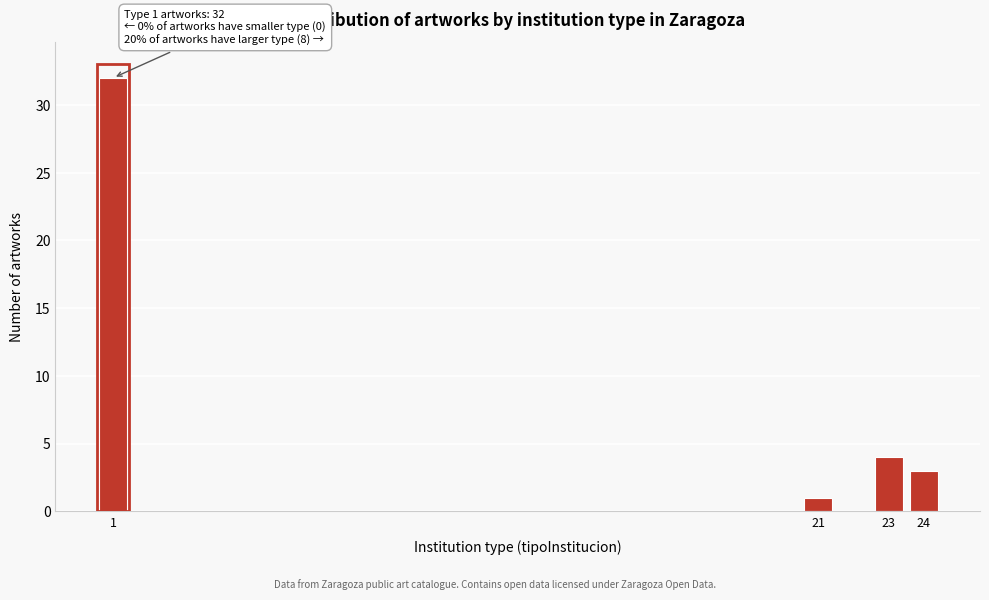

Reading right to left, list all the values displayed in this chart.

3	4	1	32